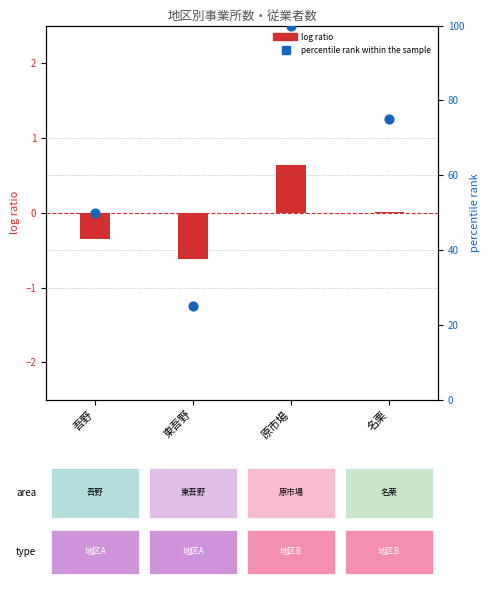

What is the change in value from 吾野 to 名栗?

+25